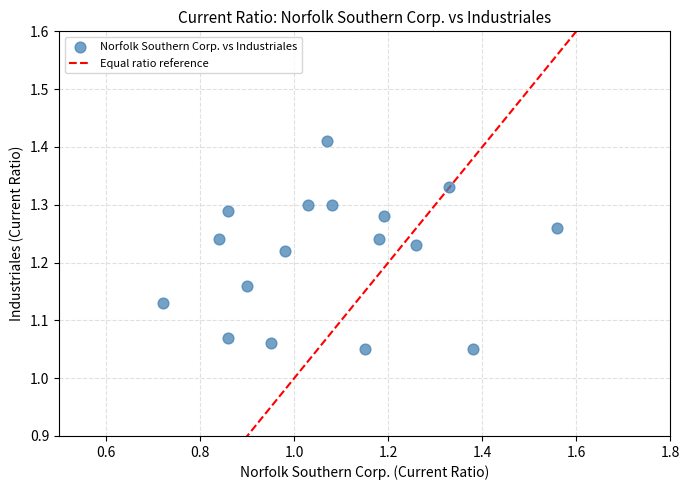

What is the range of Y values (max minus min)?

0.4